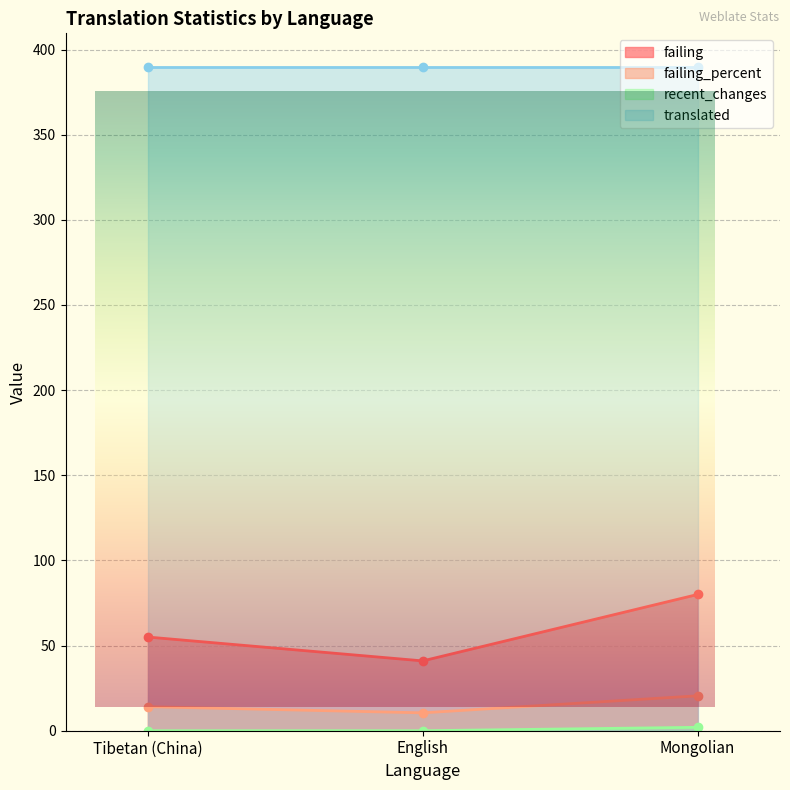

At which label is failing closest to 60?

Tibetan (China)